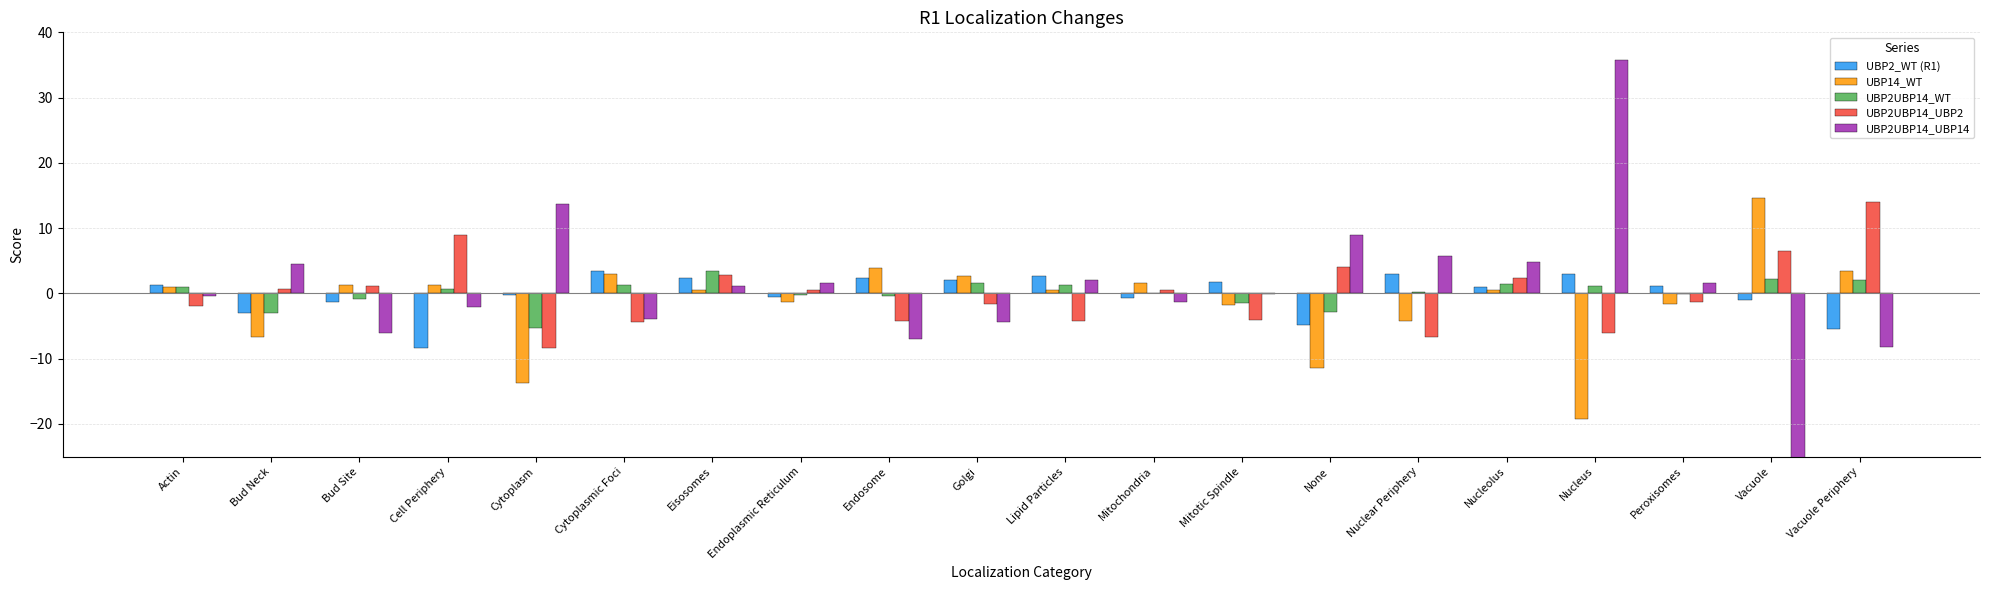

What is the minimum value shown in the chart?

-30.9